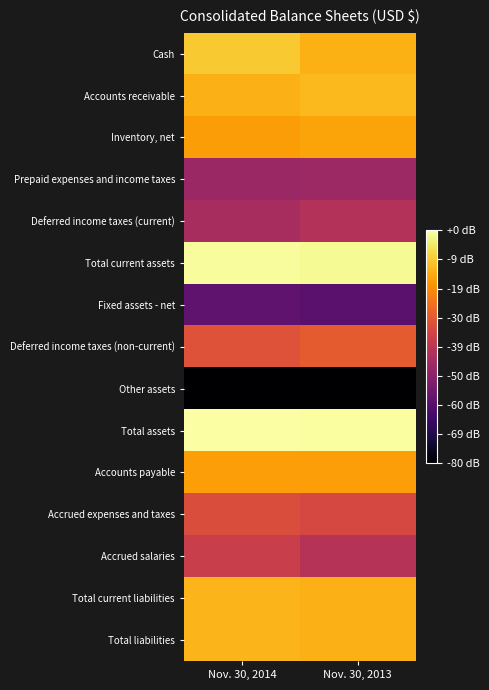

At how many categories does at least one series exceed 10?

2